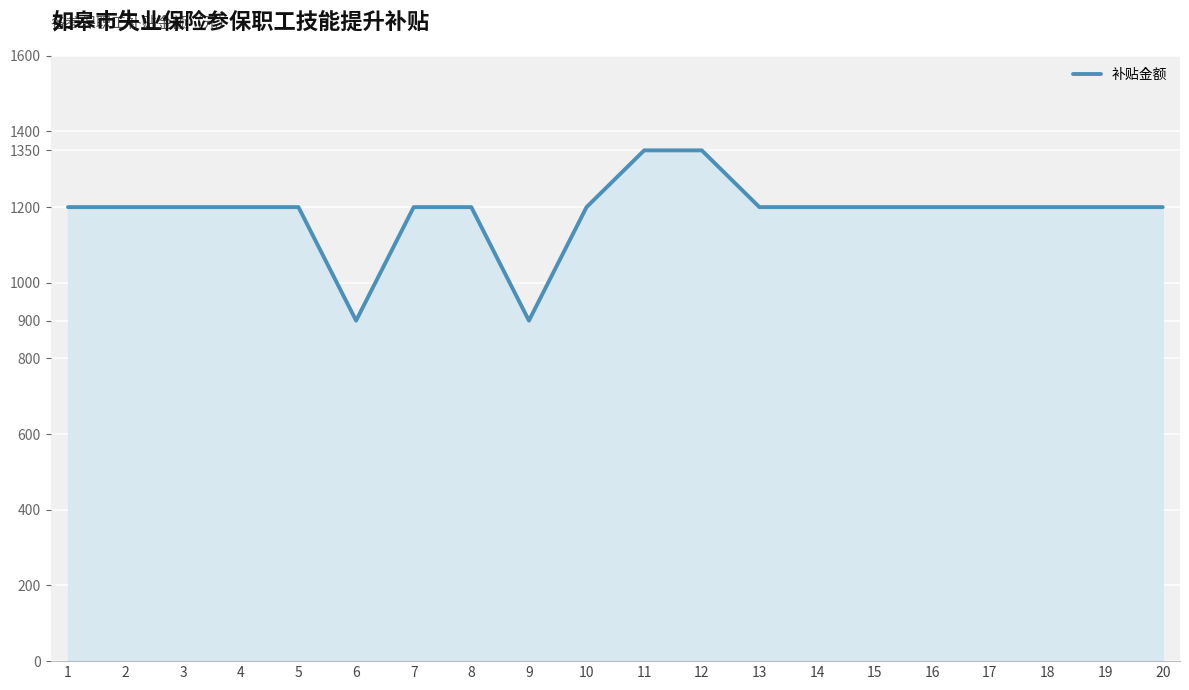

What is the maximum value shown in the chart?

1350